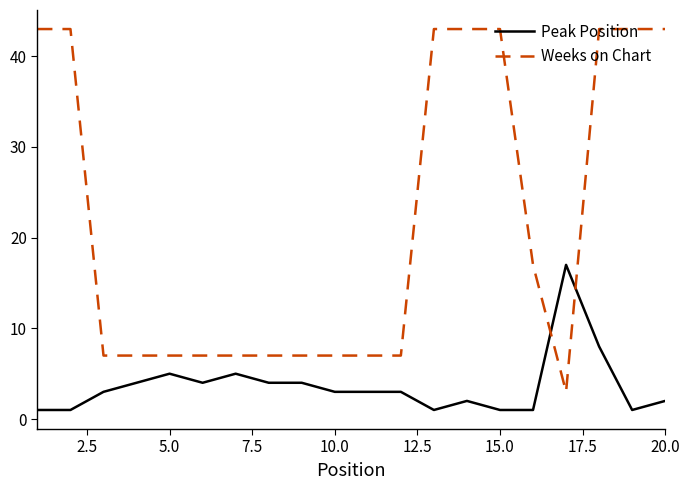

After their last crossing, which series has the higher values: Peak Position or Weeks on Chart?

Weeks on Chart